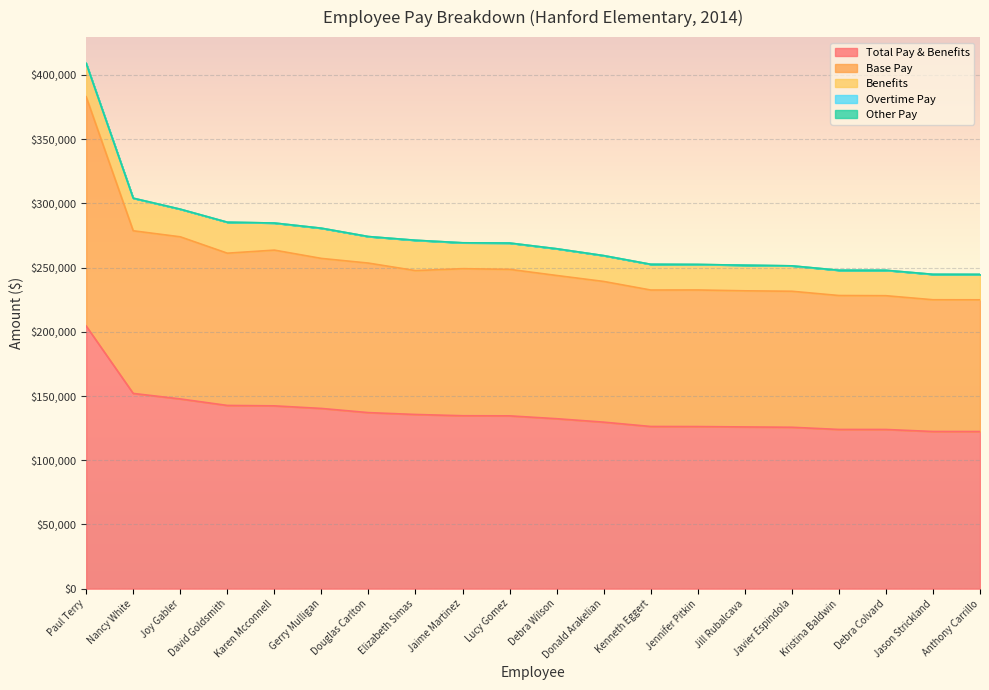

Does the chart display data point markers on the line(s)?

No